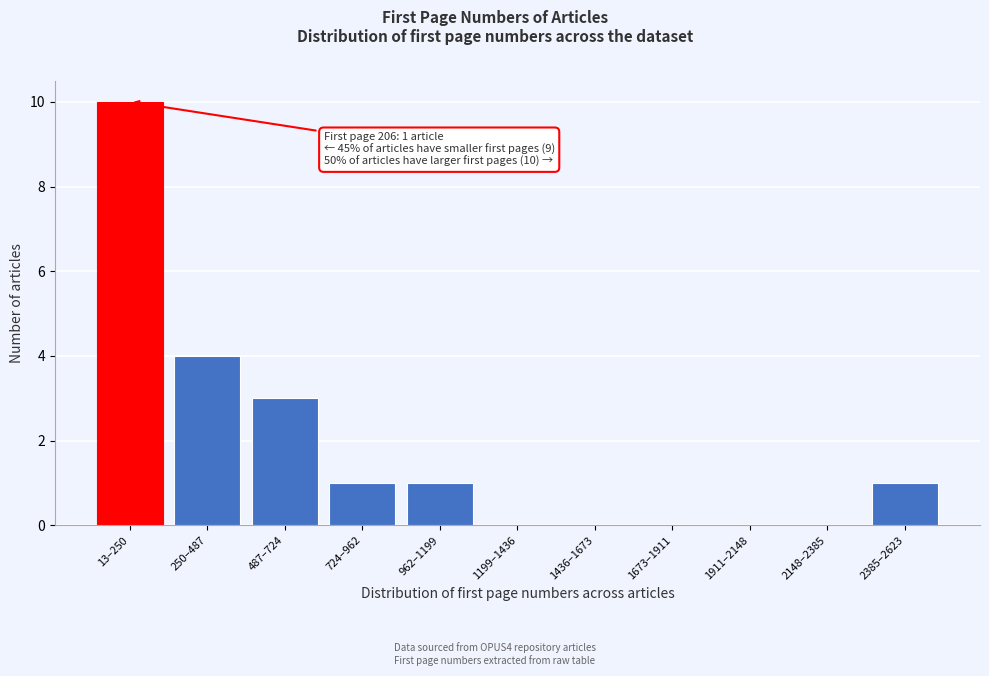

Reading left to right, what are all the values shown in this chart?

13–250=10	250–487=4	487–724=3	724–962=1	962–1199=1	1199–1436=0	1436–1673=0	1673–1911=0	1911–2148=0	2148–2385=0	2385–2623=1